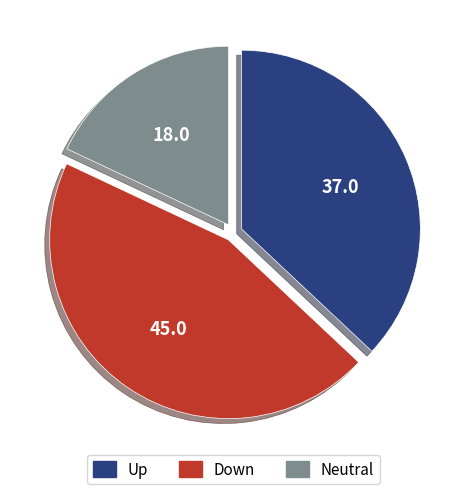

How many slices are in this pie chart?

3